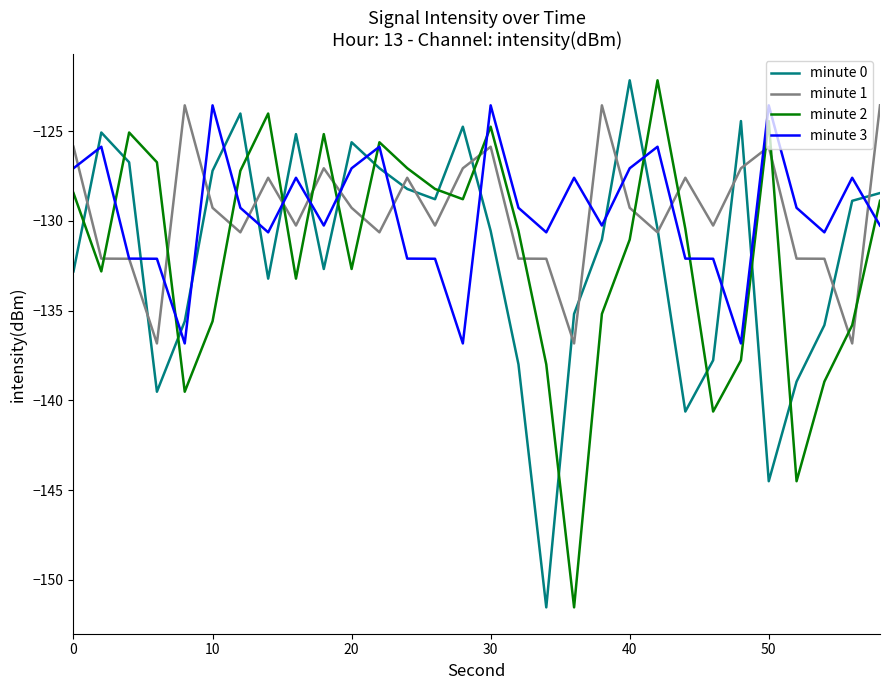

How many values in the minute 1 series are below -129?

18